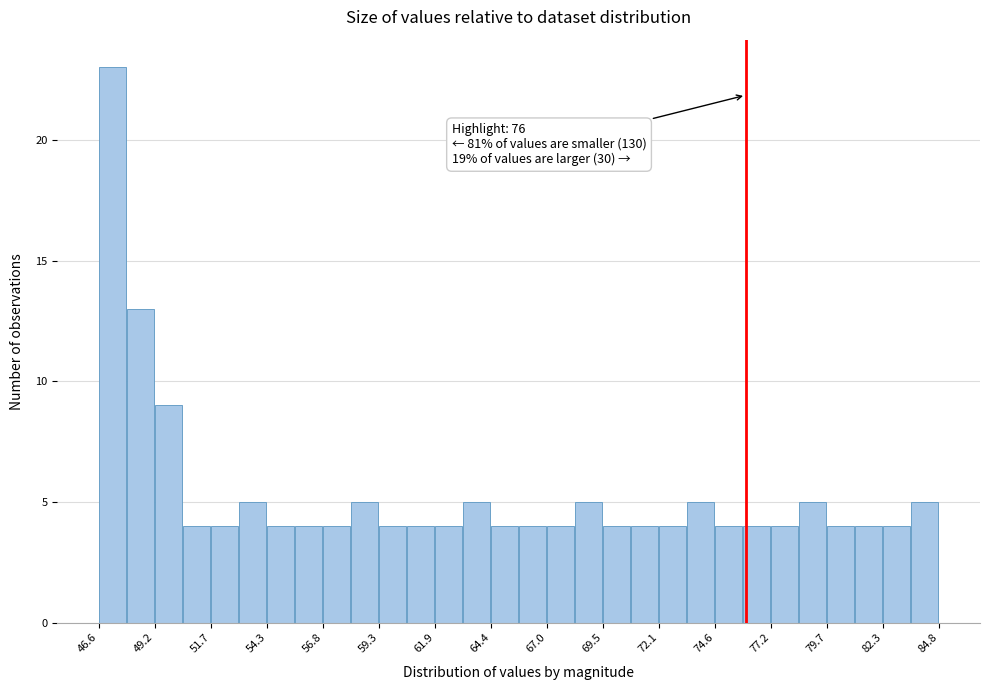

Around what value on the x-axis is the tallest bar? Give the approximate position of its centre, as read against the axis.

47.0